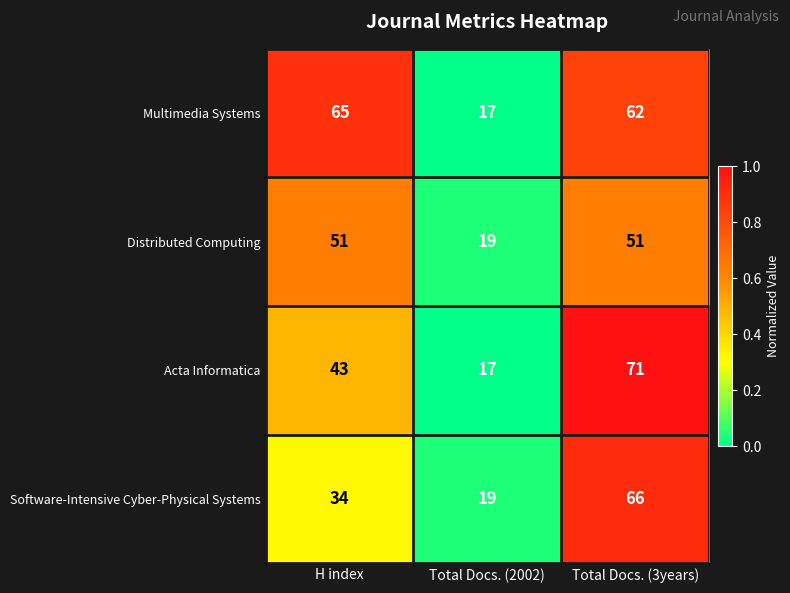

Which series changed the most between H index and Total Docs. (3years)?

Software-Intensive Cyber-Physical Systems